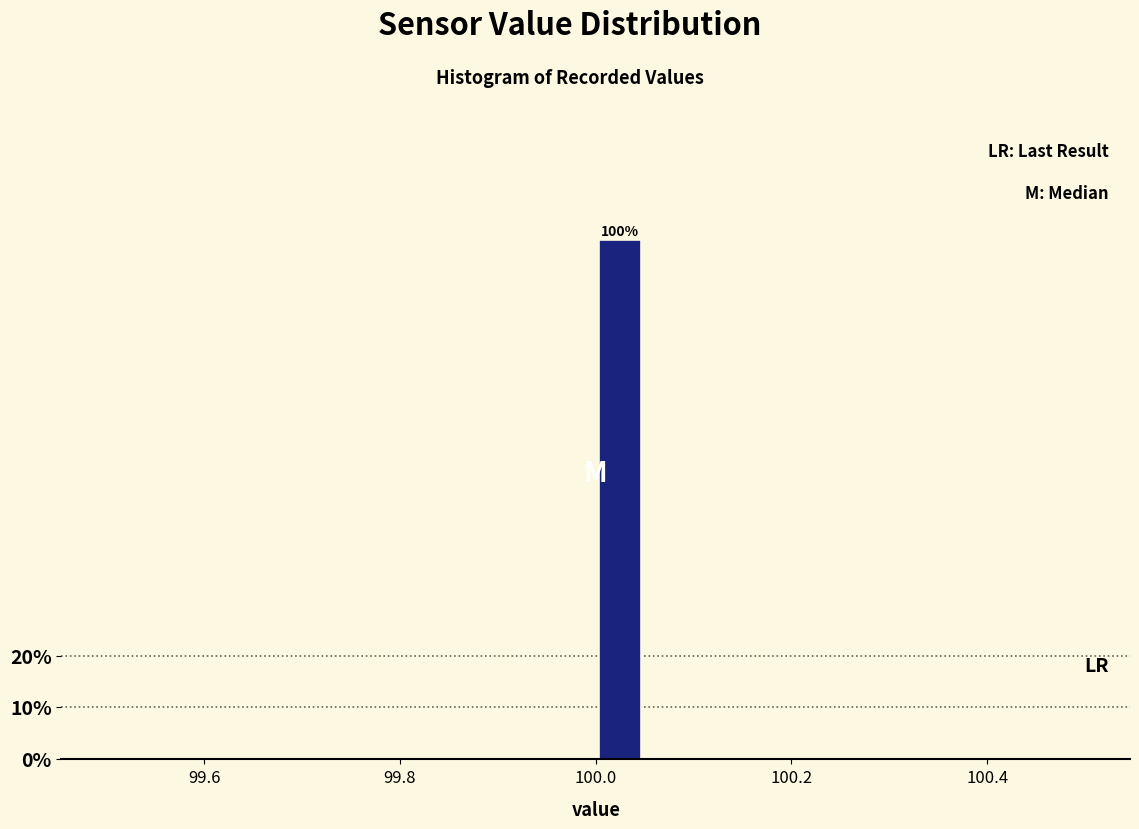

Around what value on the x-axis is the tallest bar? Give the approximate position of its centre, as read against the axis.

100.02